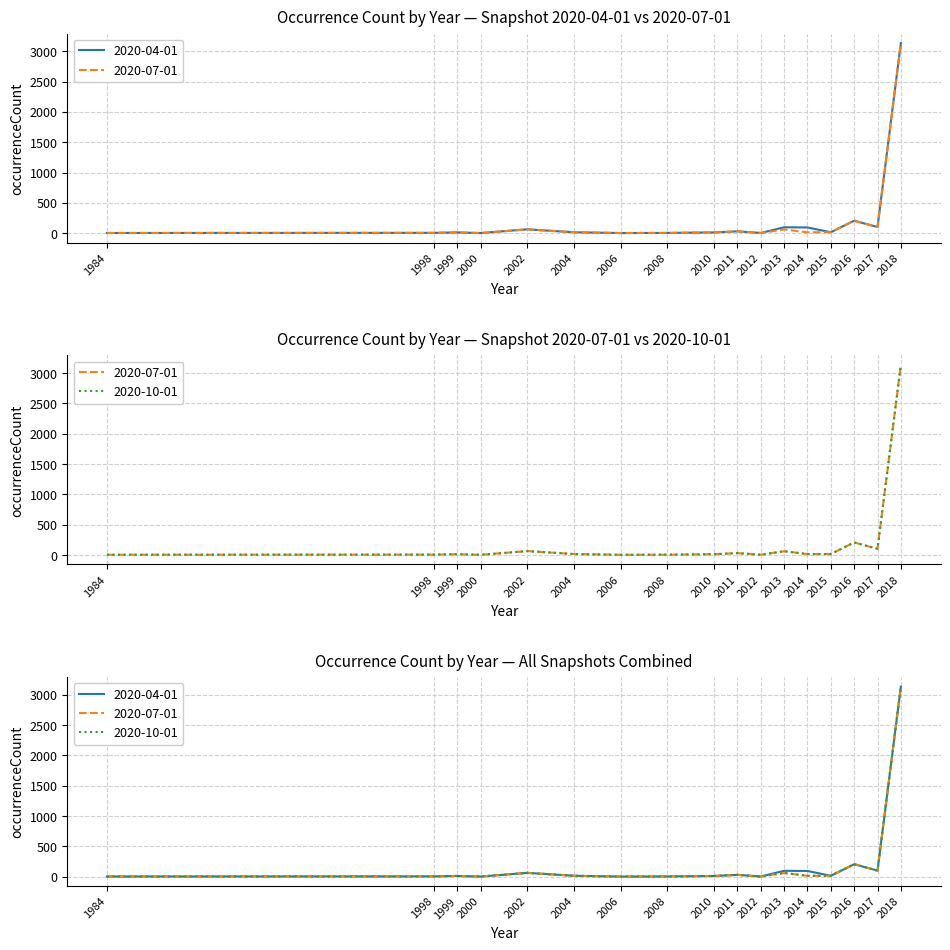

True or false: 2020-07-01 and 2020-10-01 cross at least once.

False